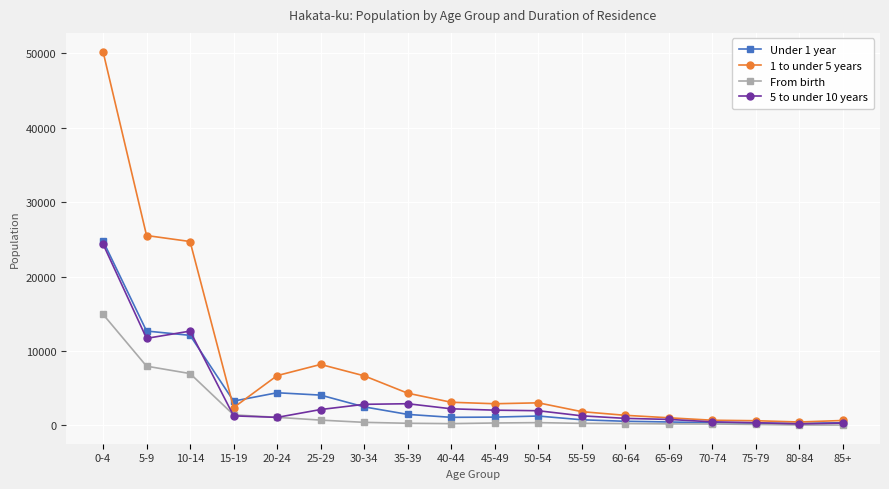

What value does the Under 1 year series have at 20-24?

4397